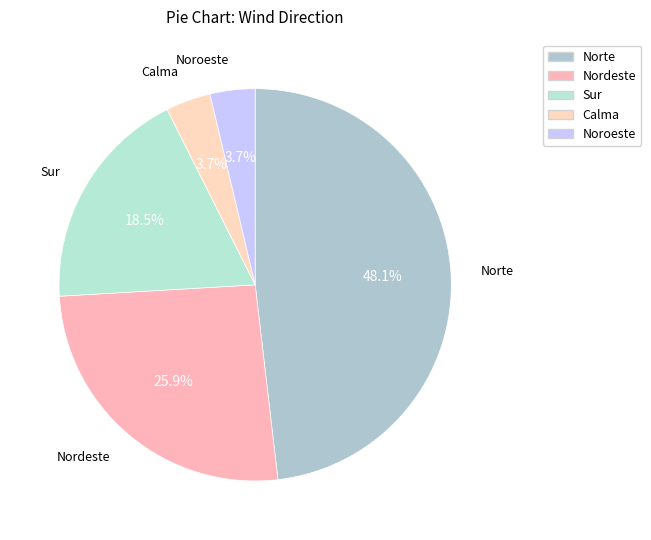

Is the sum of Noroeste and Sur greater than half?

No